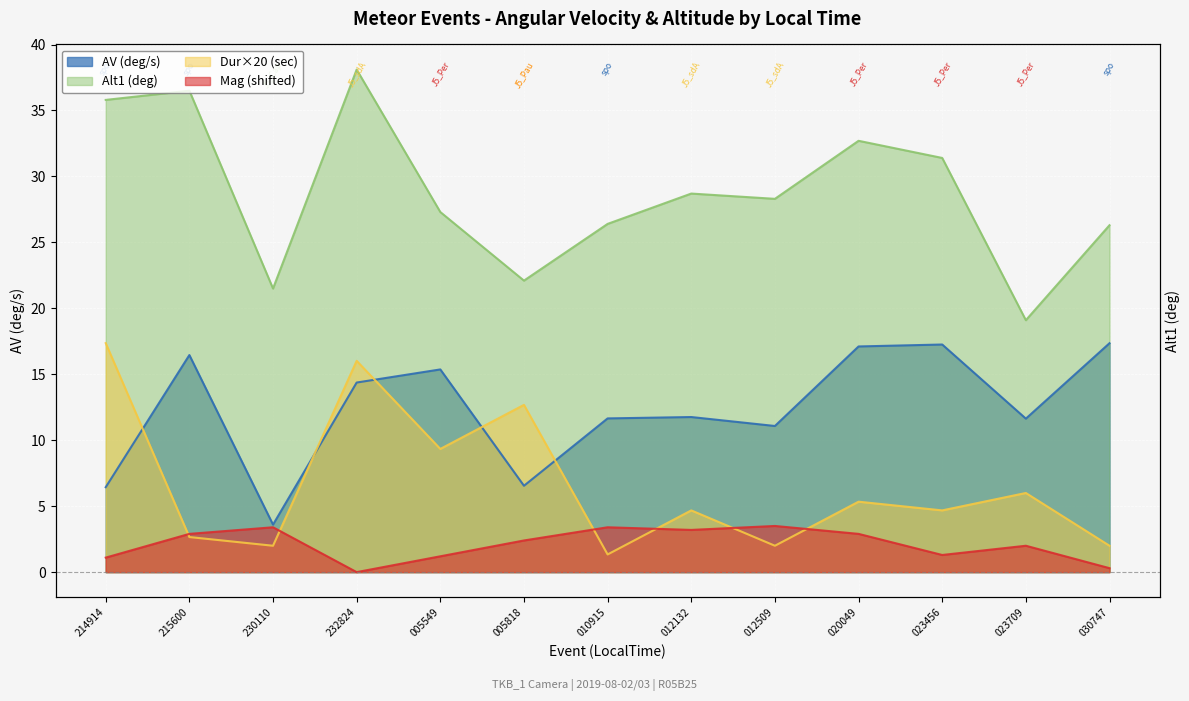

What is the value of the Alt1 point at the 8th from the left?

28.7